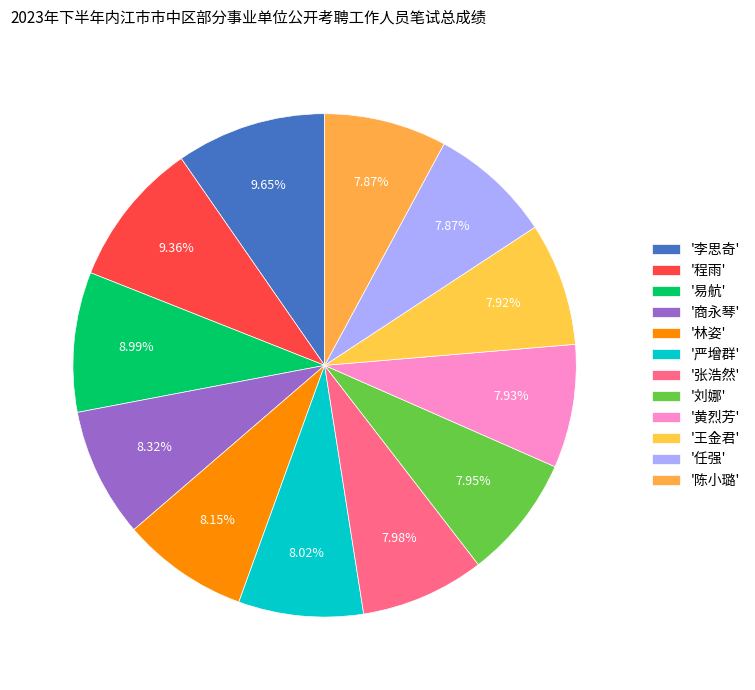

To the nearest percent, what is the difference between the largest and smallest slice percentages?

2%